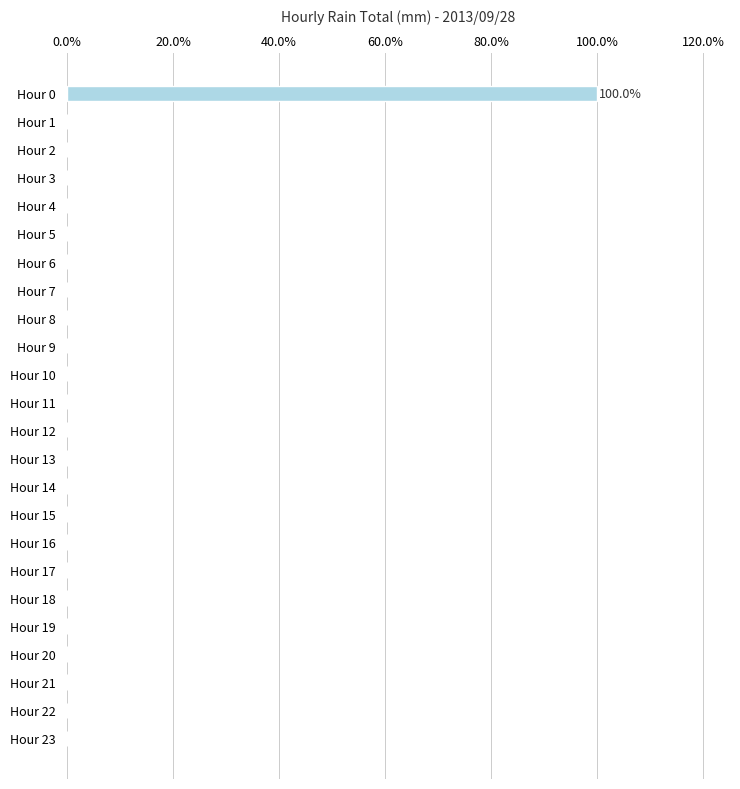

At which category does the chart reach its peak across all series?

Hour 0